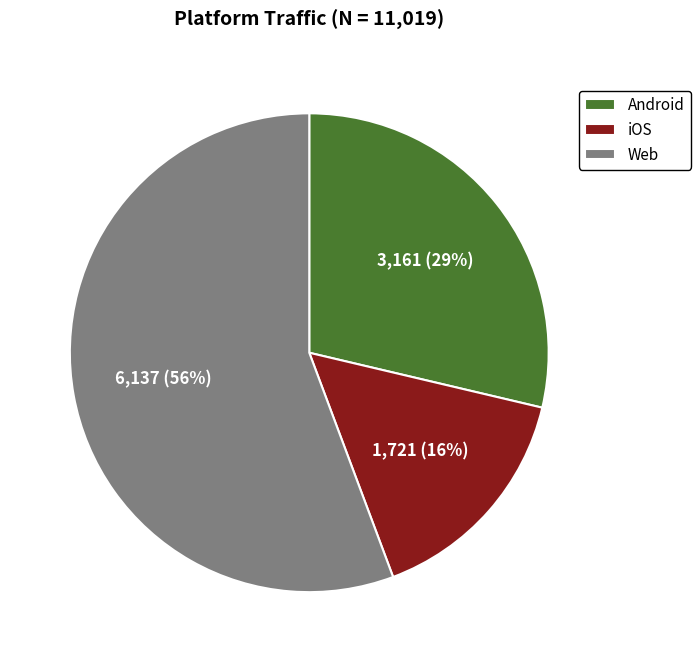

To the nearest percent, what is the difference between the iOS and Web slice percentages?

40%